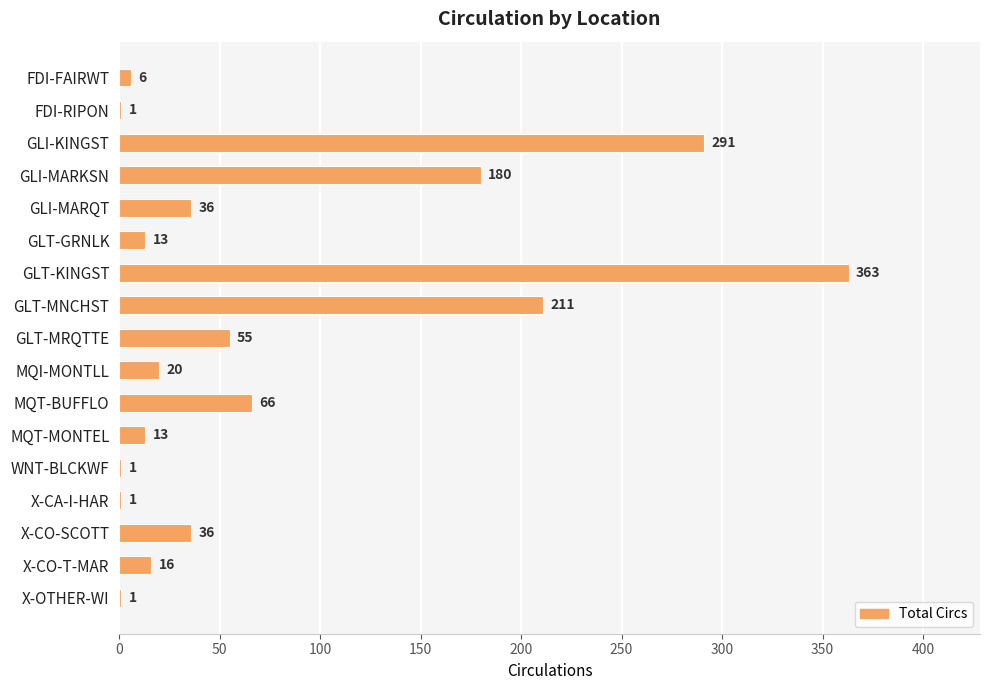

Is it true that the value at WNT-BLCKWF is 1?

True